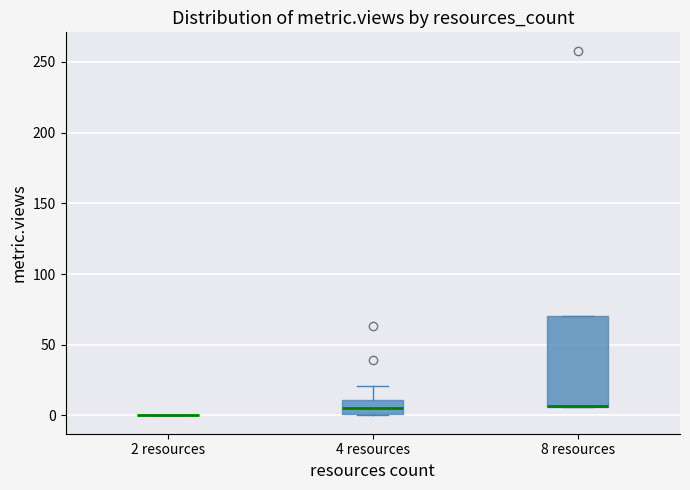

Reading left to right, read every box against the y-axis: the position of its median line, the range the box covers, and the ends of its whiskers. The values are not printed on the chart, so give them approximately, as read against the axis.

2 resources: box collapsed to a line at 0, whiskers 0 to 0
4 resources: median 5, box 0 to 10, whiskers 0 to 20
8 resources: median 5 (drawn on the box's lower edge), box 5 to 70, whiskers 5 to 70